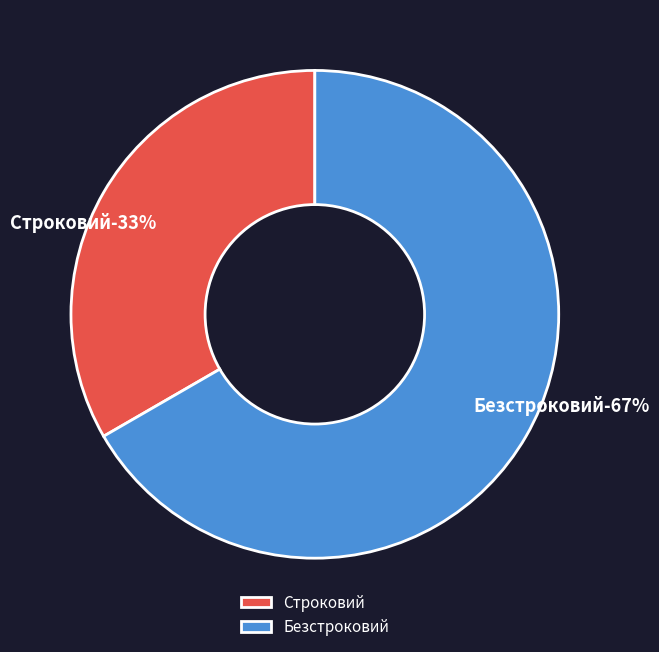

Which has a higher value, Безстроковий or Строковий?

Безстроковий